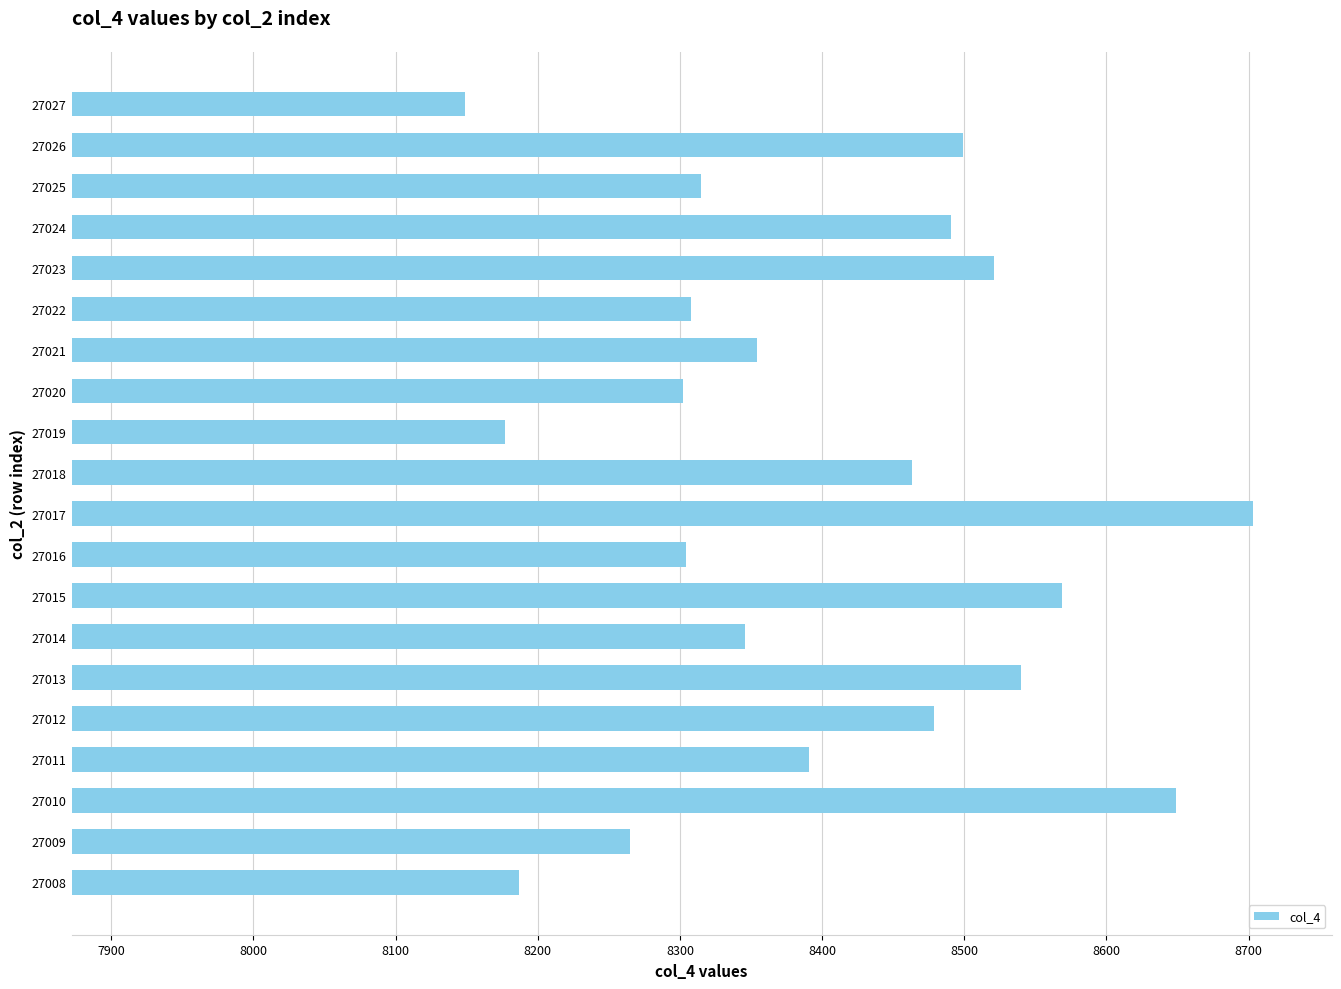

What is the approximate value at 27026?

8499